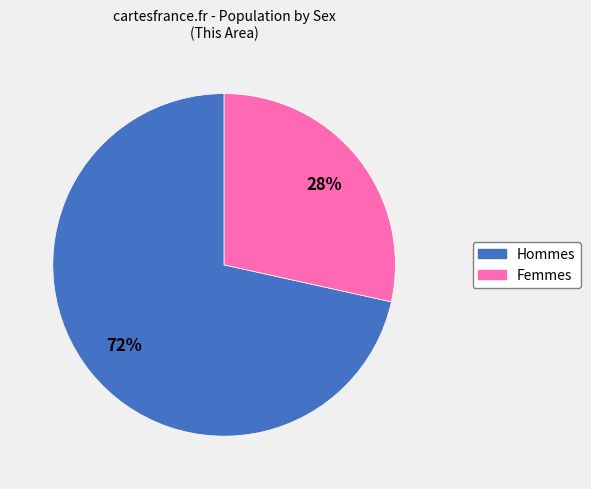

To the nearest percent, what is the average slice percentage?

50%